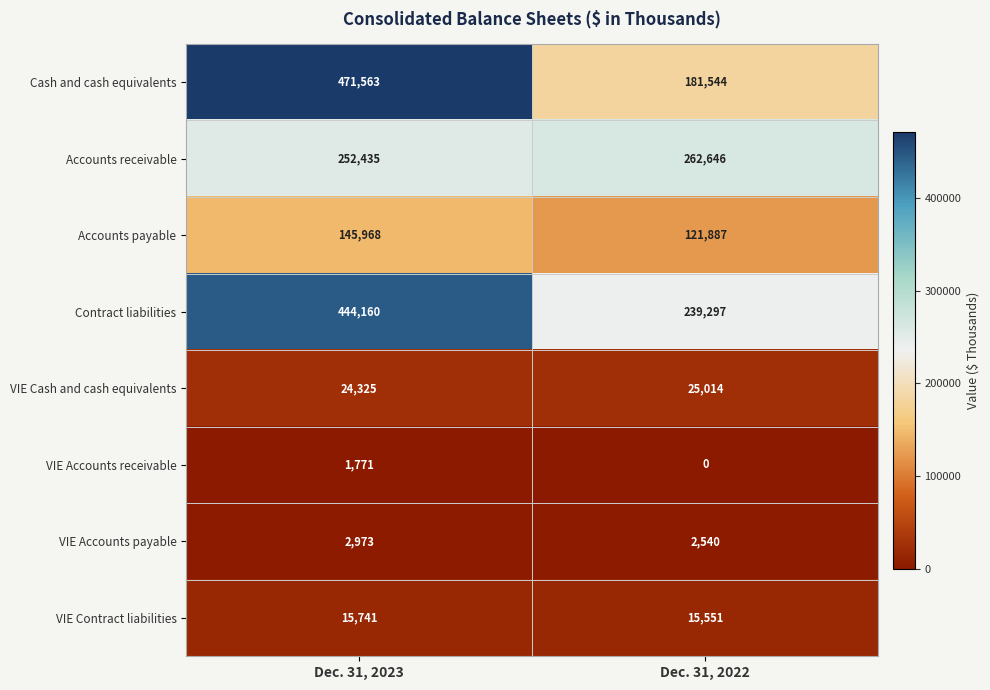

Which series changed the most between Dec. 31, 2023 and Dec. 31, 2022?

Cash and cash equivalents